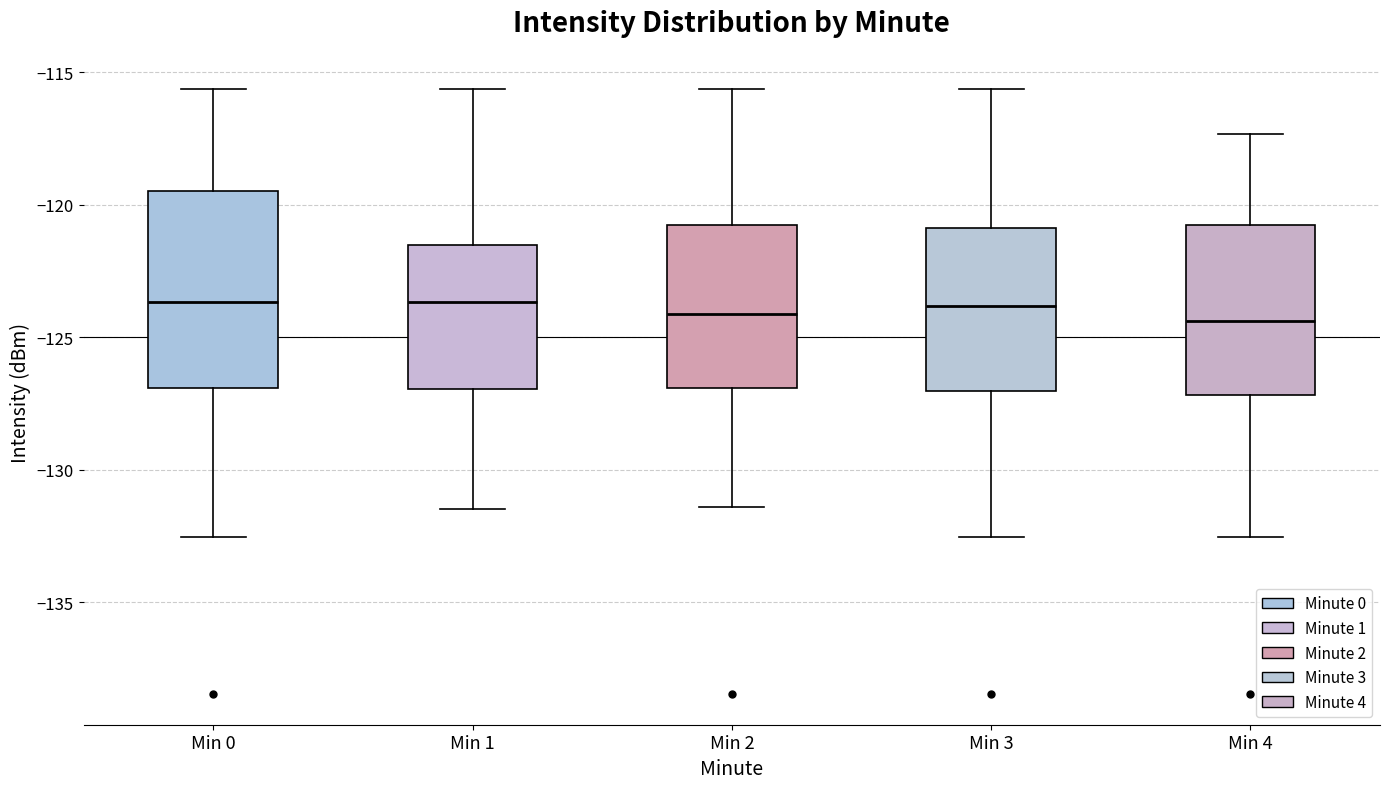

Reading left to right, transcribe this box plot: for each box, give where its median line is, the range the box spans, and where its two whiskers end, as read against the y-axis. The values are not printed on the chart, so give them approximately, as read against the axis.

Min 0: median -123.5, box -127.0 to -119.5, whiskers -132.5 to -115.5
Min 1: median -123.5, box -127.0 to -121.5, whiskers -131.5 to -115.5
Min 2: median -124.0, box -127.0 to -121.0, whiskers -131.5 to -115.5
Min 3: median -124.0, box -127.0 to -121.0, whiskers -132.5 to -115.5
Min 4: median -124.5, box -127.0 to -121.0, whiskers -132.5 to -117.5